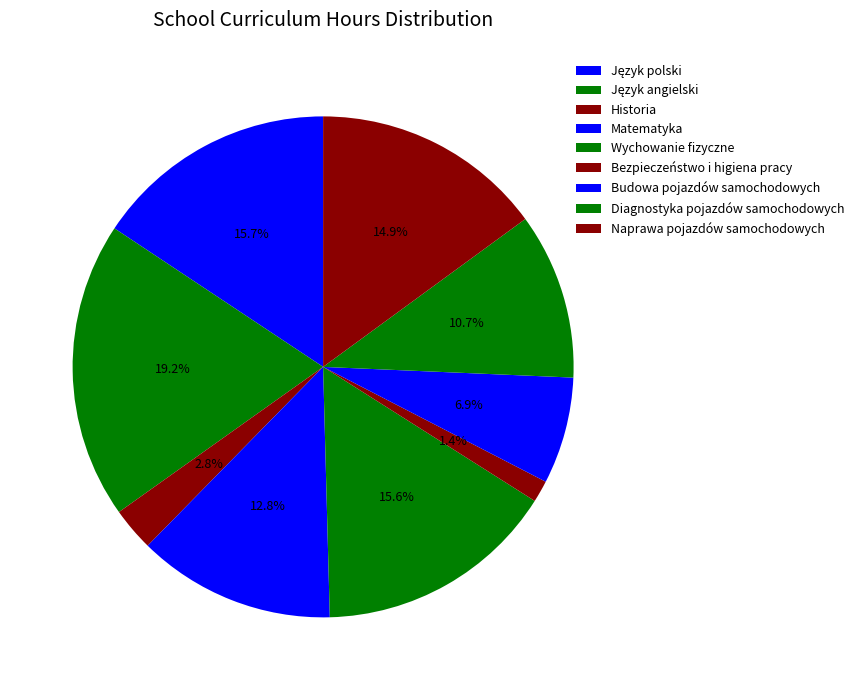

To the nearest percent, what is the average slice percentage?

11%